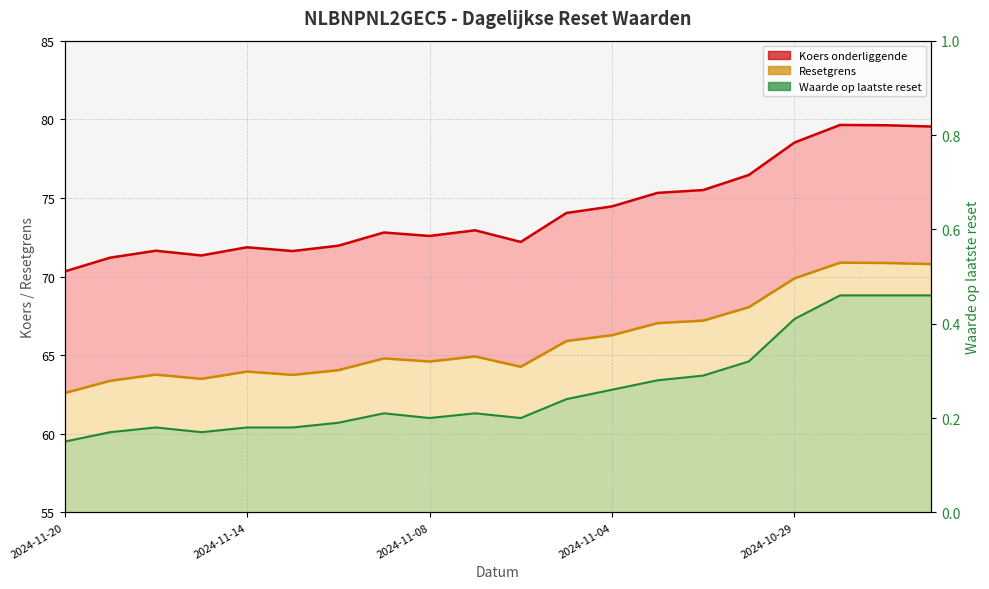

True or false: Waarde op laatste reset has more than 2 interior local peaks.

True